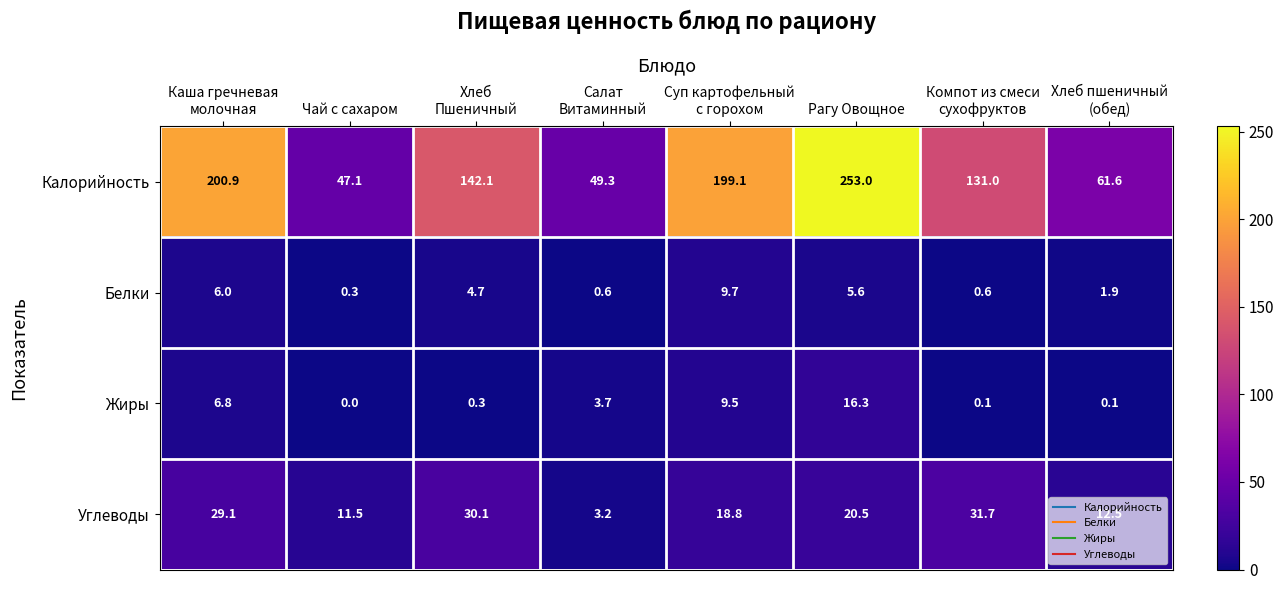

At which category is the sum across all series the highest?

Рагу Овощное